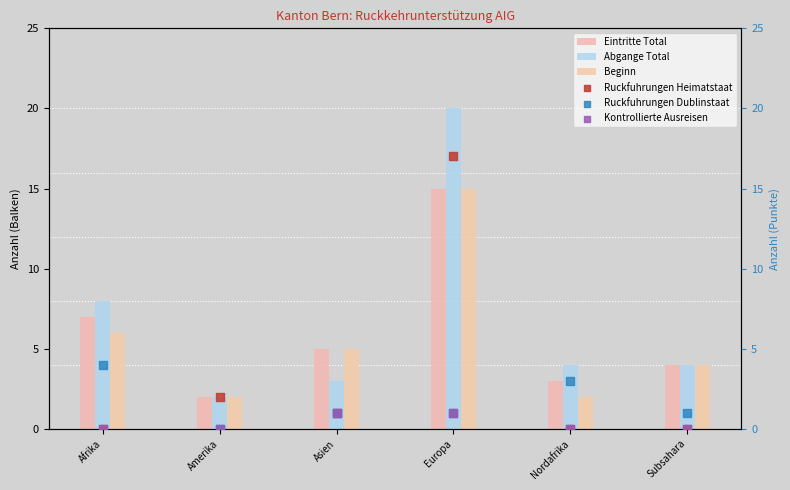

Is the value of Ruckfuhrungen Dublinstaat at Amerika greater than the value of Ruckfuhrungen Heimatstaat at Afrika?

No